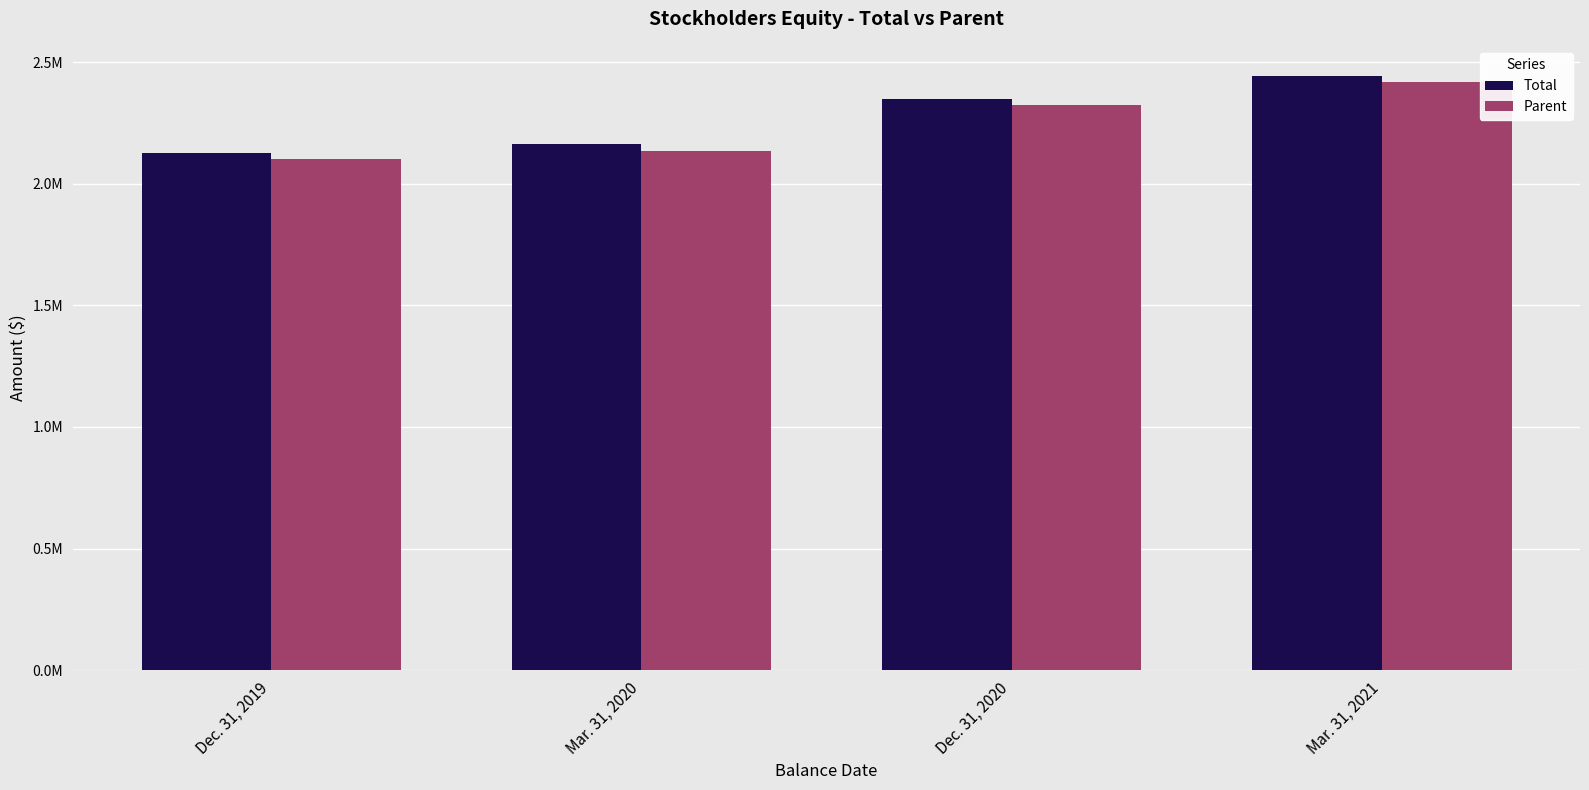

What are all the series names shown in the legend?

Total, Parent